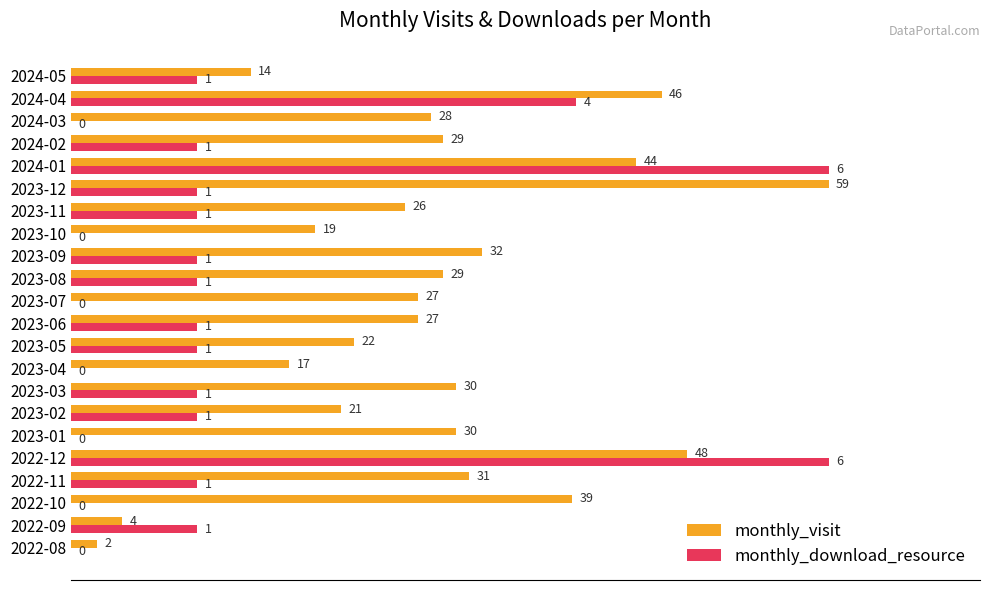

What are all the series names shown in the legend?

monthly_visit, monthly_download_resource